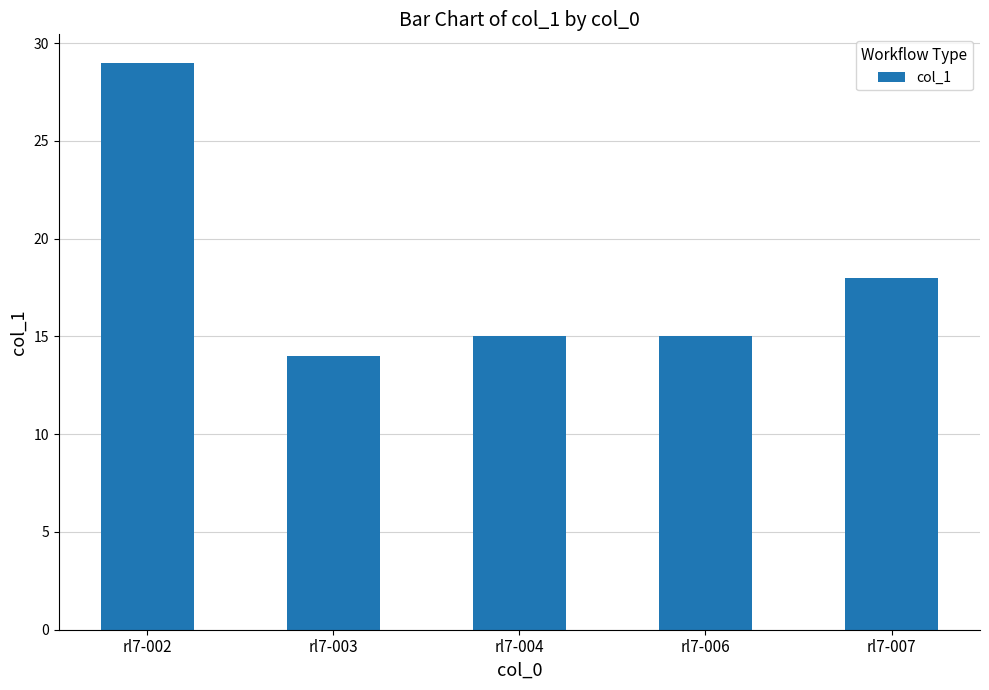

Which has a higher value, rl7-002 or rl7-004?

rl7-002